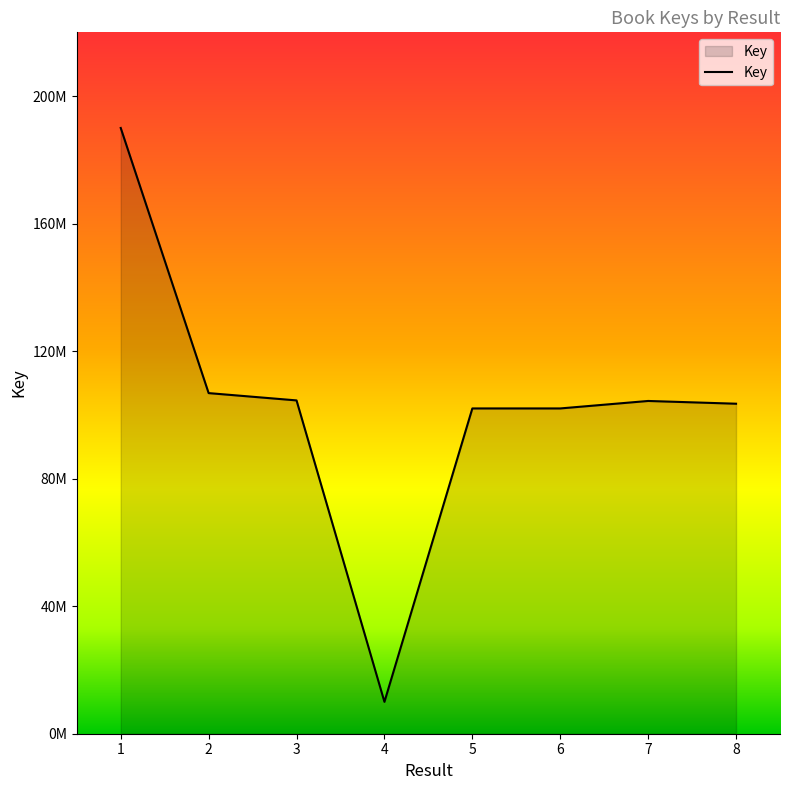

Approximately how many times larger is the value at 6 compared to 2?

1.0